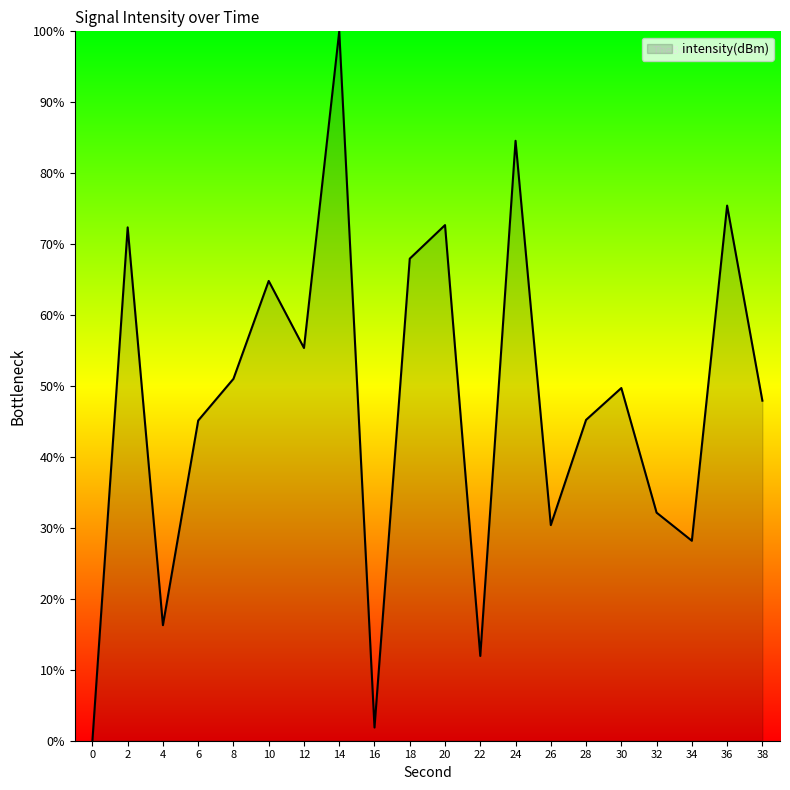

How many categories are shown in the chart?

20